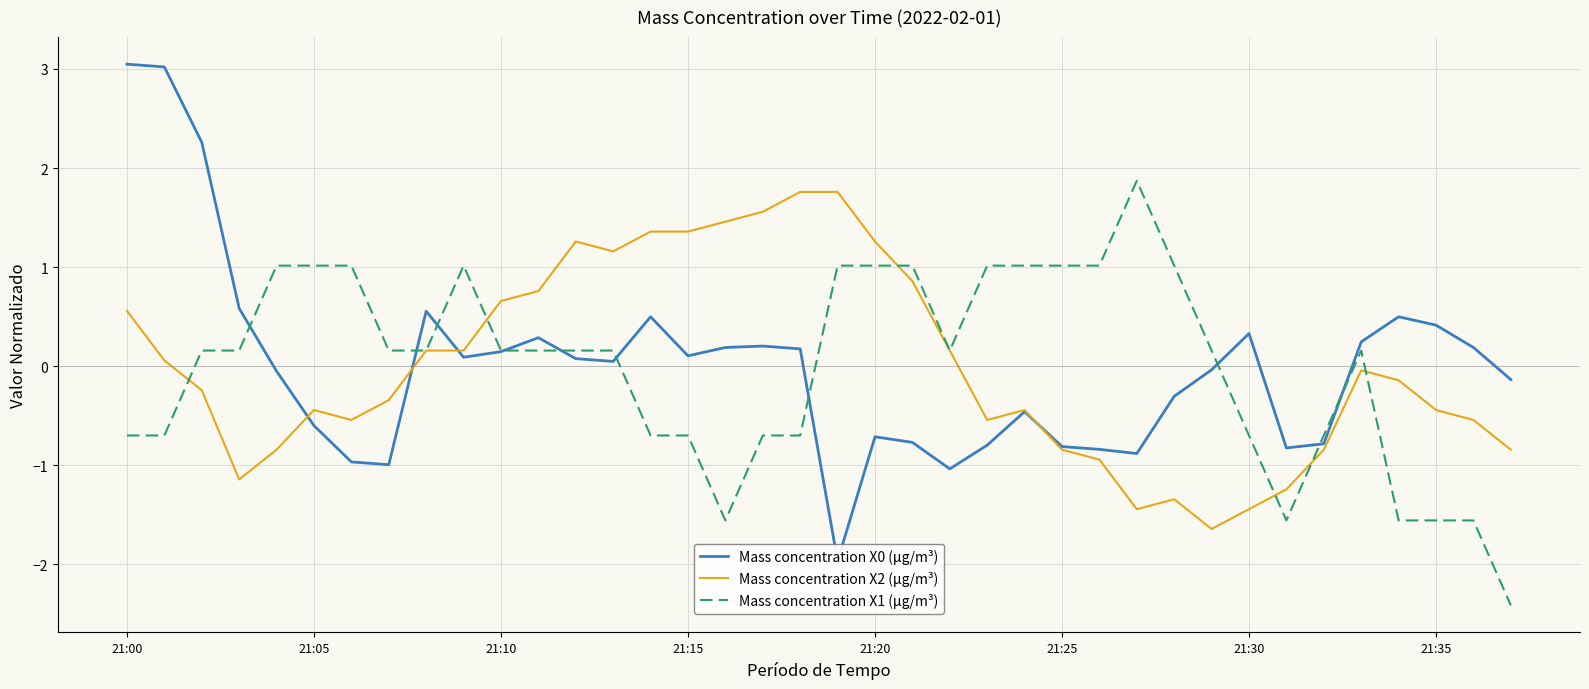

At how many categories does at least one series exceed 0?

35